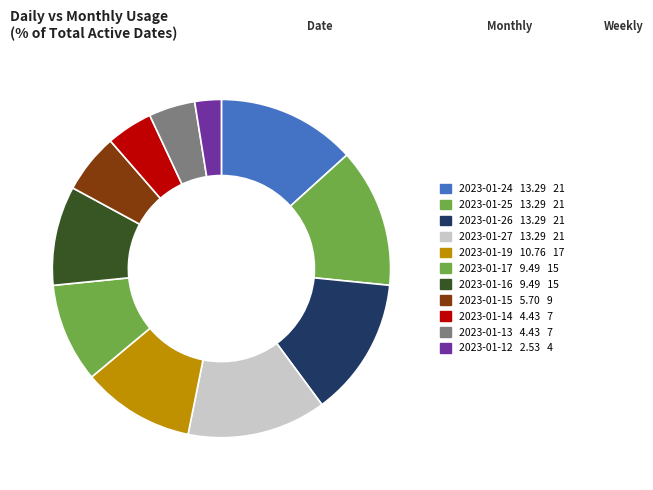

How many segments does this pie chart have?

11